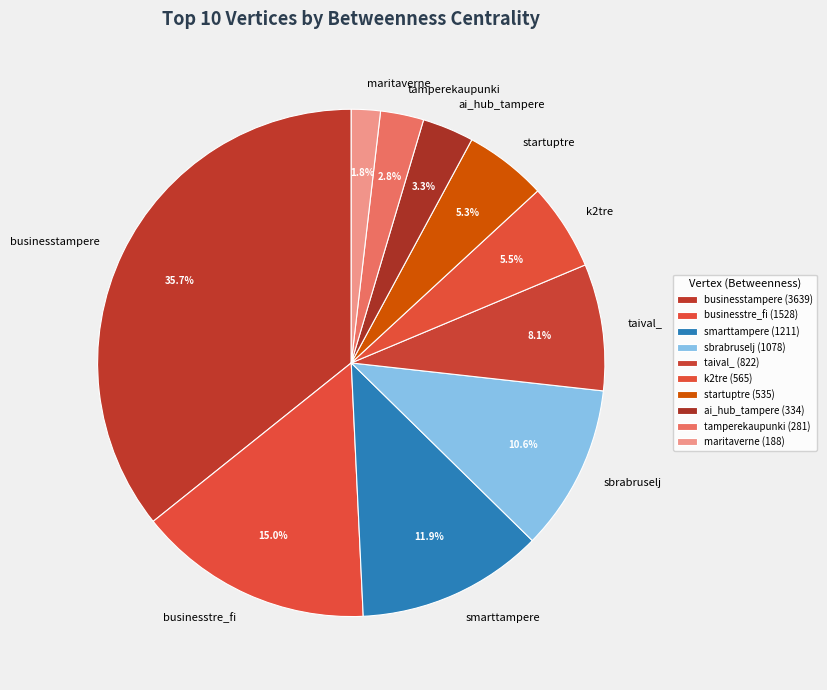

What is the ratio of the value at businesstre_fi to the value at smarttampere?

1.3